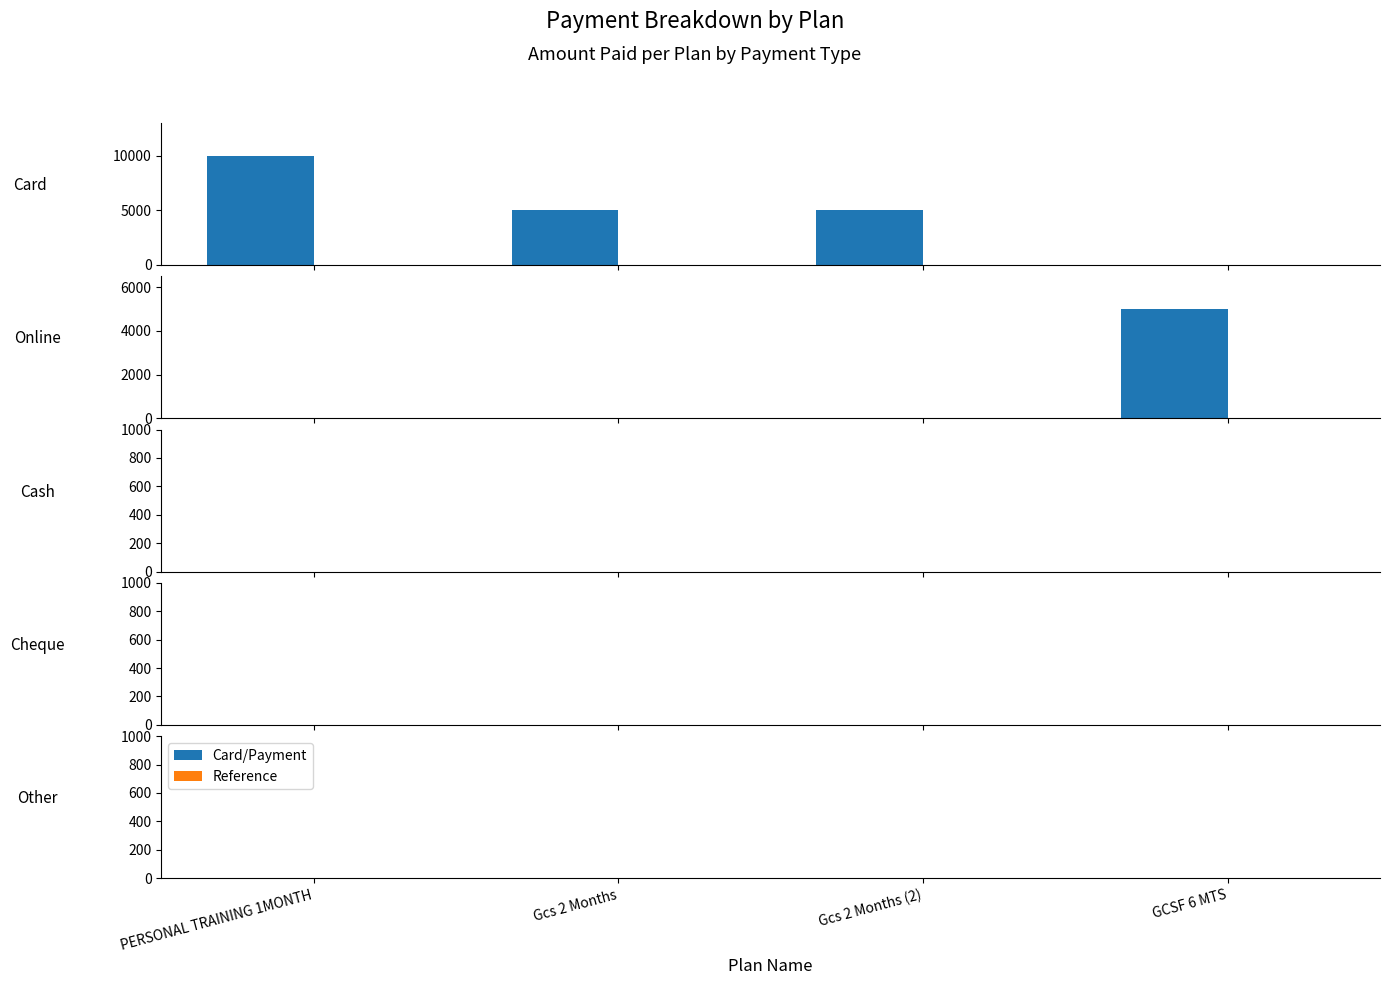

What is the difference between the maximum and second lowest values in the Online series?

5000